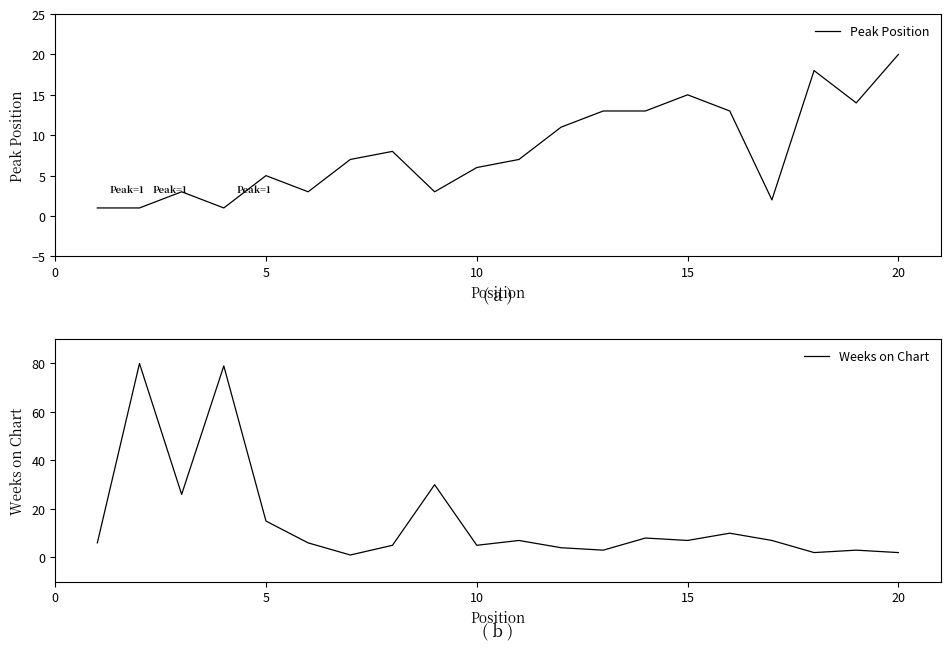

What is the maximum value for Peak Position?

20